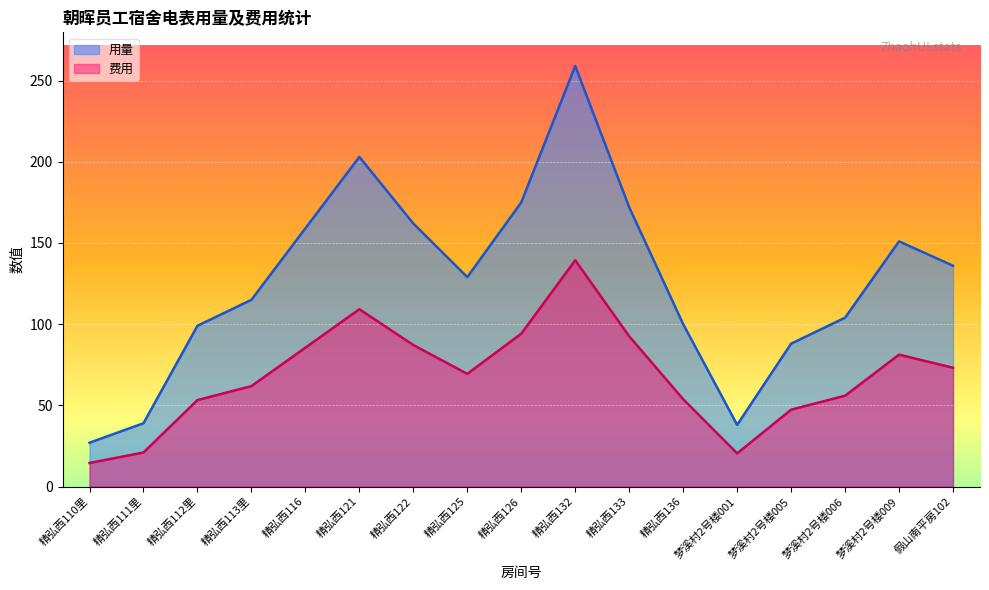

What is the average value of the 费用 series?

68.2